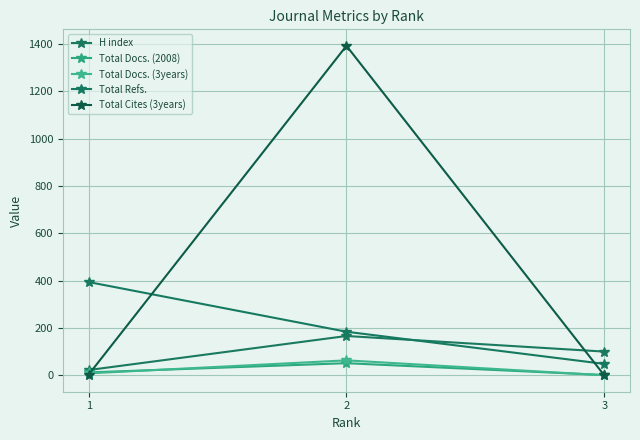

Read the Total Docs. (3years) value at 1, to the nearest 5.

10